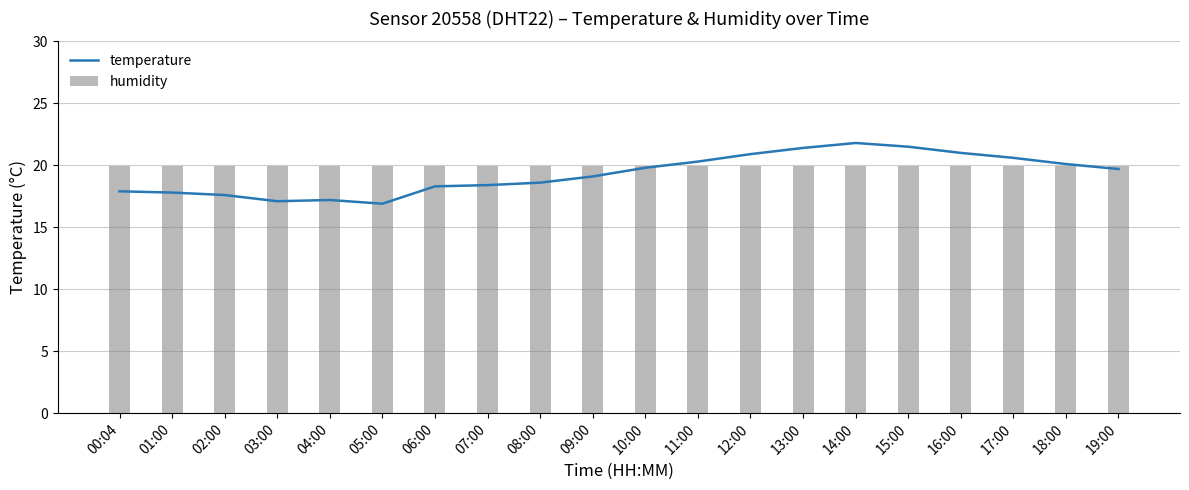

Rank the categories by value from lowest to highest.

05:00, 03:00, 04:00, 02:00, 01:00, 00:04, 06:00, 07:00, 08:00, 09:00, 19:00, 10:00, 18:00, 11:00, 17:00, 12:00, 16:00, 13:00, 15:00, 14:00